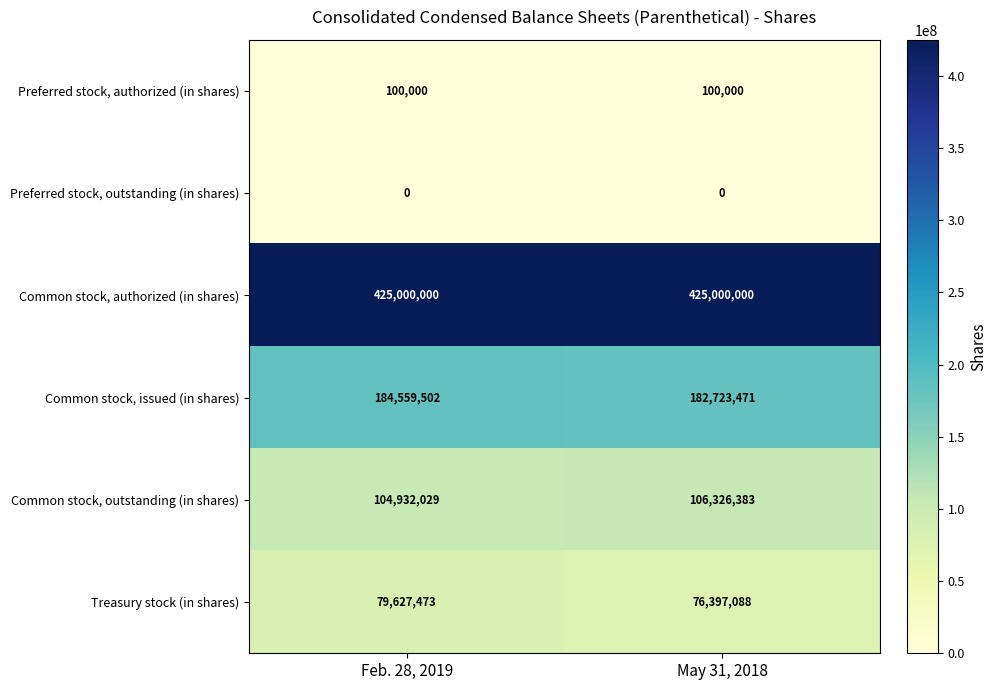

List the series in order of their peak value, lowest first.

Preferred stock, outstanding (in shares), Preferred stock, authorized (in shares), Treasury stock (in shares), Common stock, outstanding (in shares), Common stock, issued (in shares), Common stock, authorized (in shares)